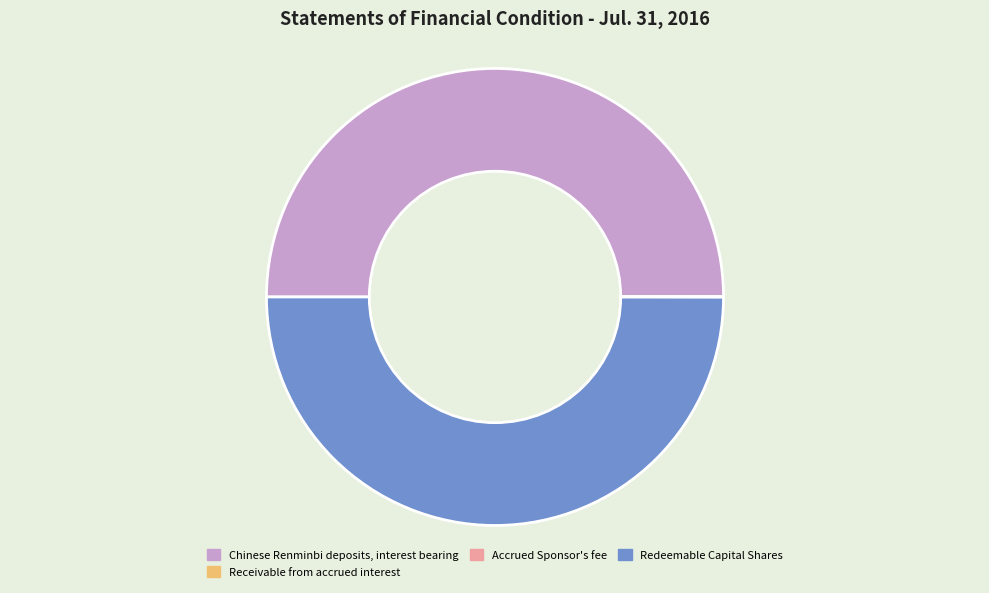

What is the ratio of the value at Redeemable Capital Shares to the value at Chinese Renminbi deposits, interest bearing?

1.0